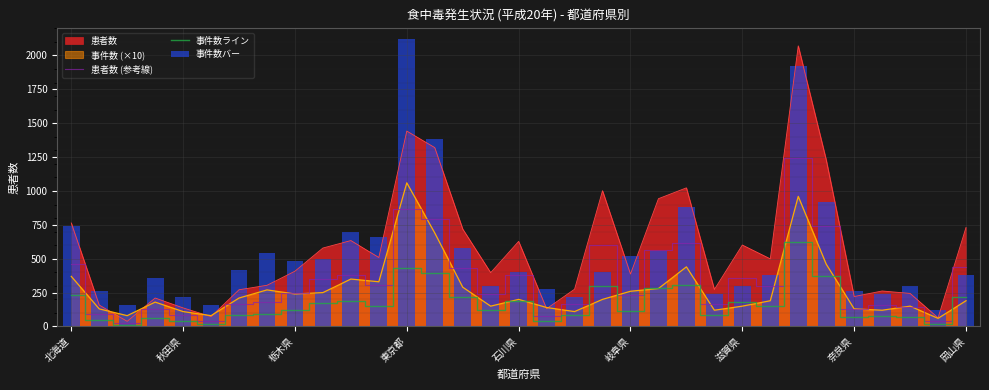

How many categories are shown in the chart?

33